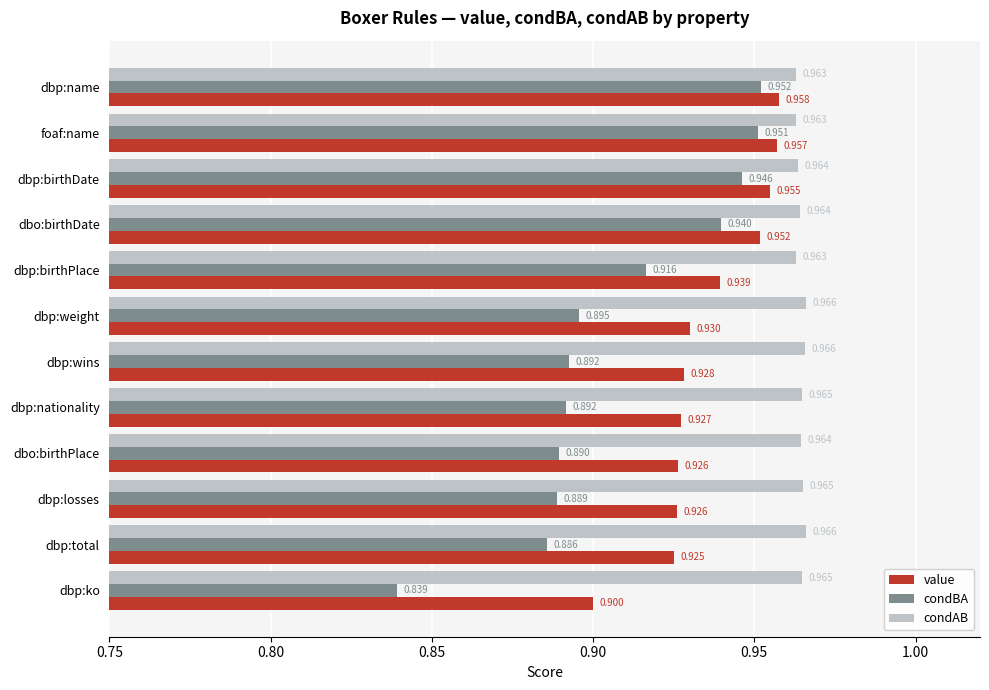

What is the difference between the maximum and minimum values in the condBA series?

0.1